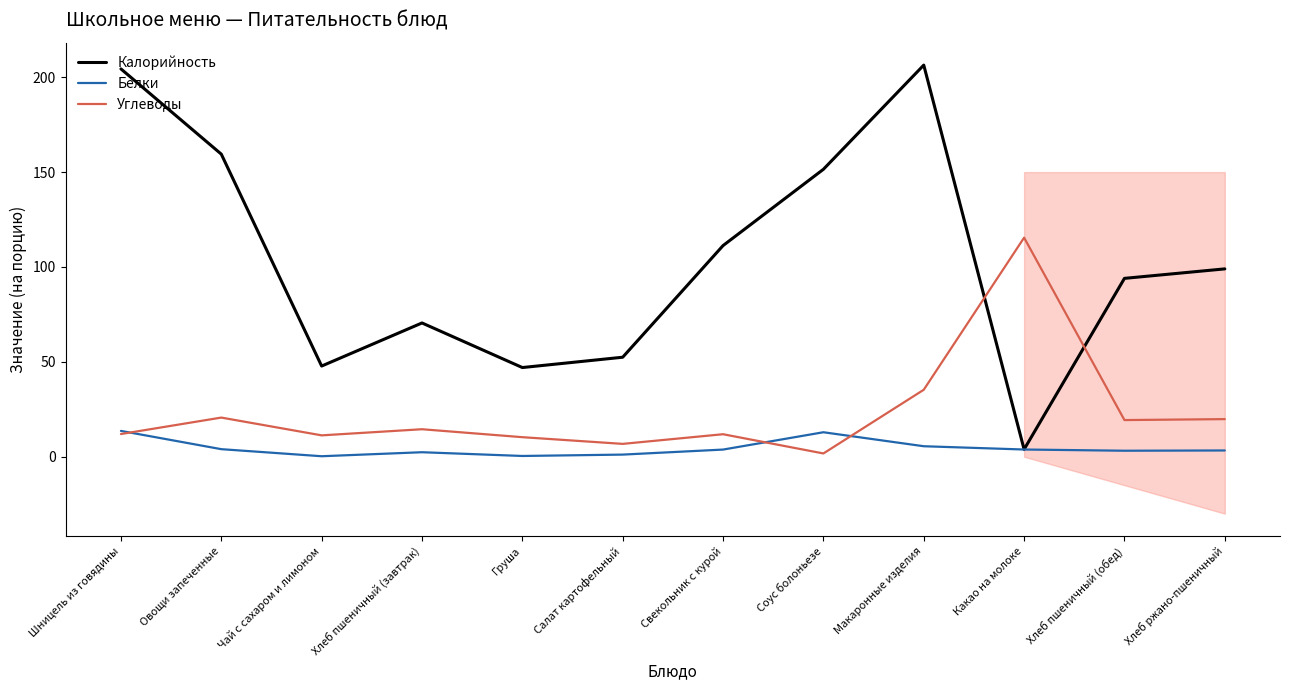

What is the spread (max minus min) of values at Свекольник с курой?

107.5